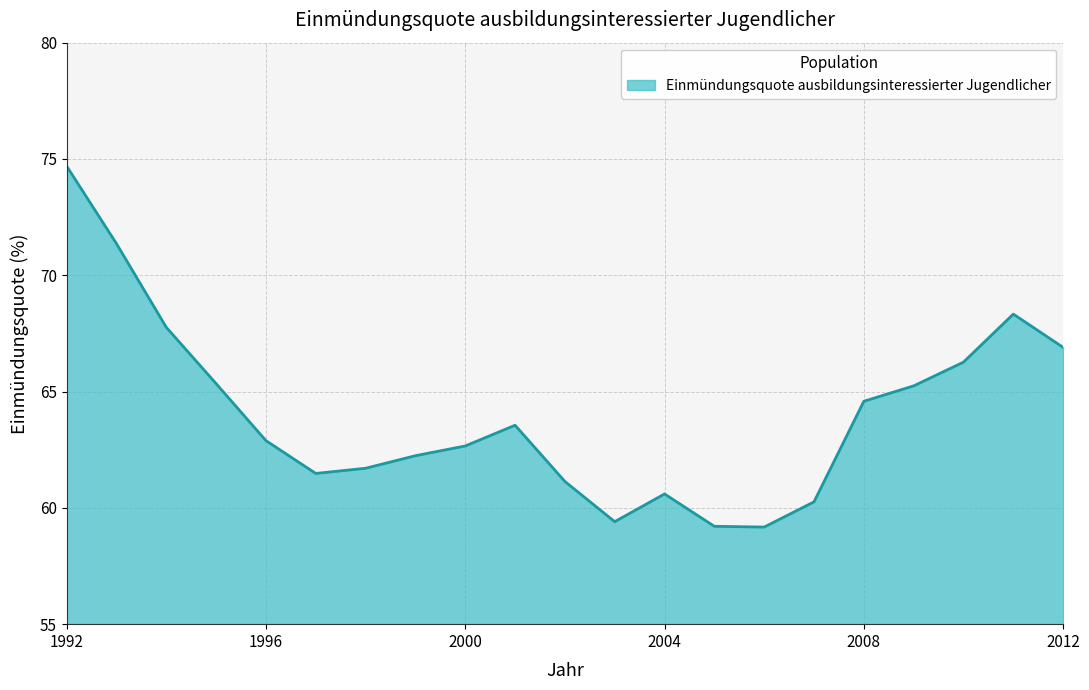

What is the smallest value displayed?

59.2